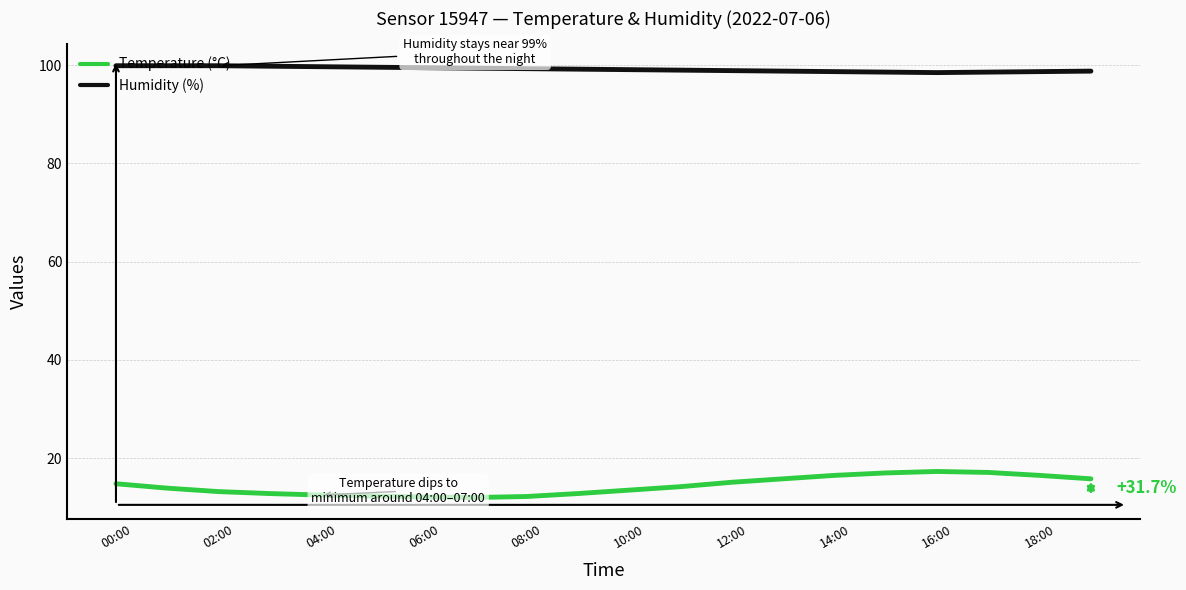

True or false: Temperature (°C) and Humidity (%) intersect in this chart.

False